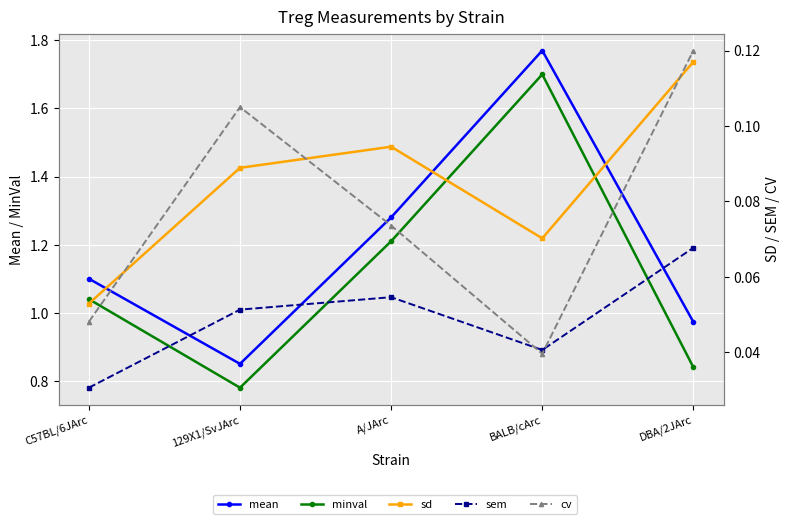

List the series in order of their peak value, highest first.

mean, minval, cv, sd, sem